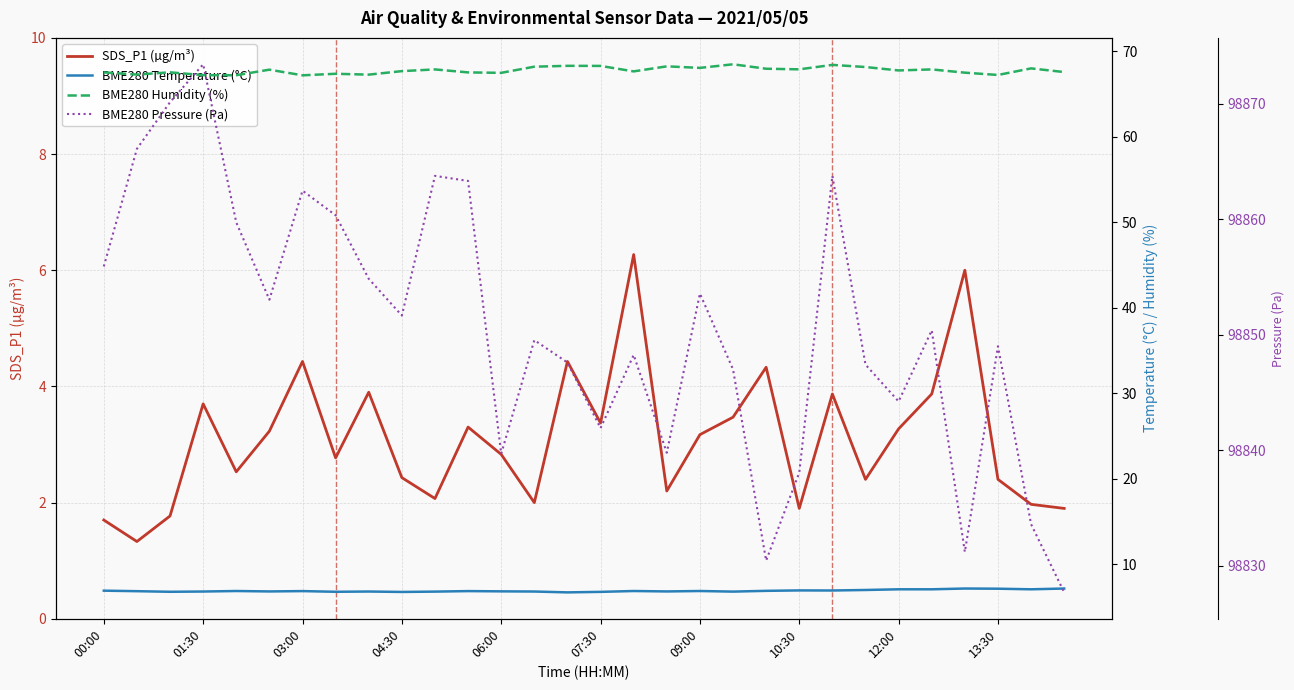

Rank the series by their maximum value, from lowest to highest.

SDS_P1 (µg/m³), BME280 Temperature (°C), BME280 Humidity (%), BME280 Pressure (Pa)